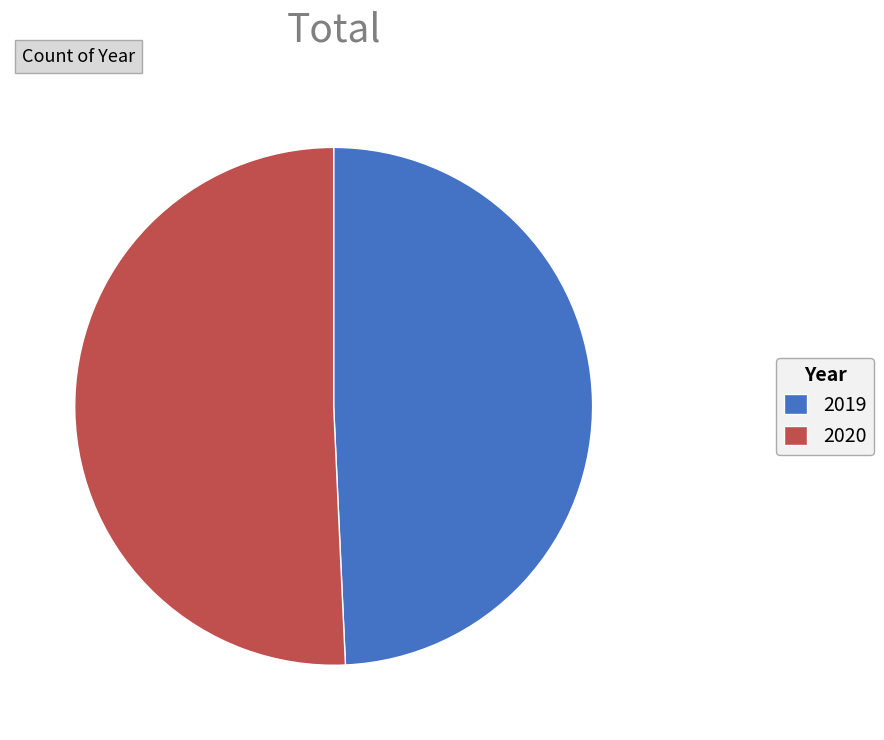

How many segments does this pie chart have?

2